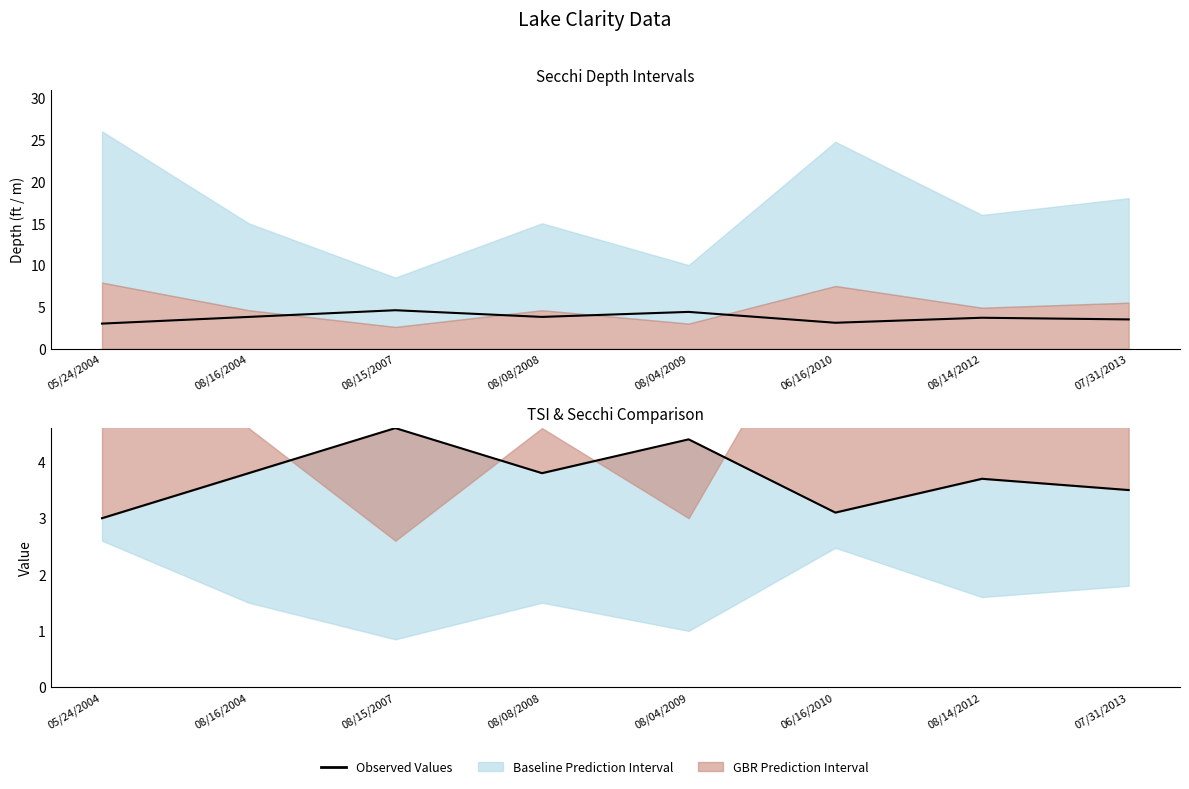

Is it true that Observed Values equals 3.7 at 08/14/2012?

True